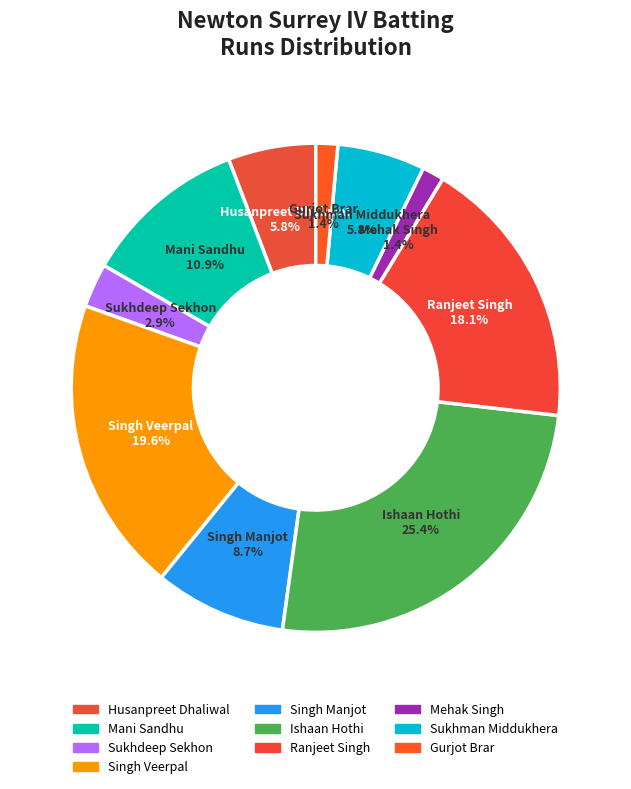

Approximately how many times larger is the value at Sukhdeep Sekhon compared to Ranjeet Singh?

0.2